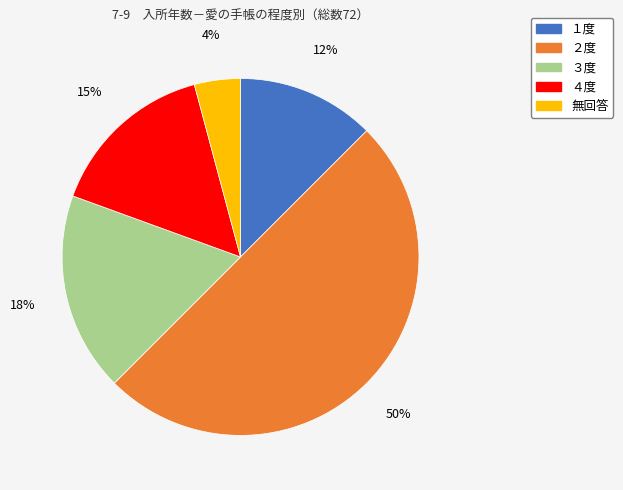

Do ４度 and ３度 together represent more than half of the pie?

No